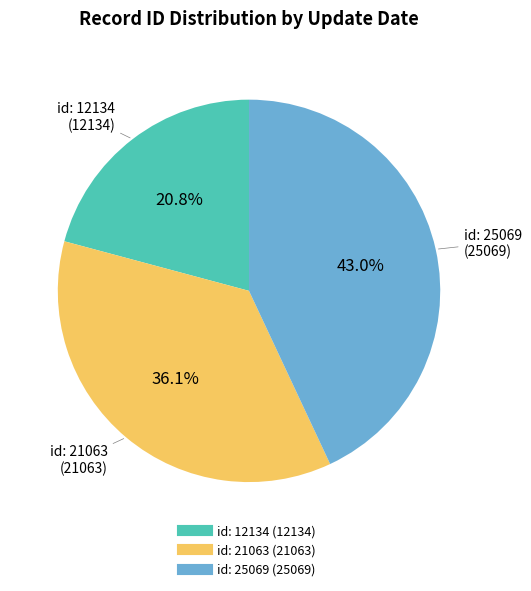

Is there a majority slice in this chart?

No